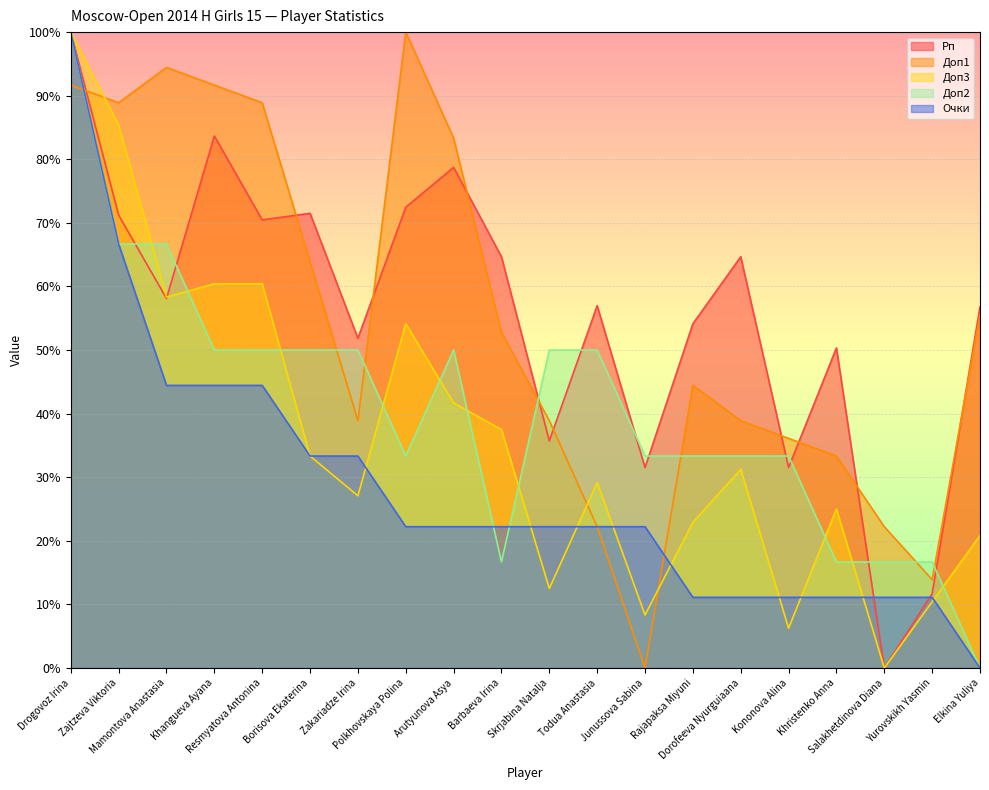

How many times do Доп2 and Доп1 cross each other?

7